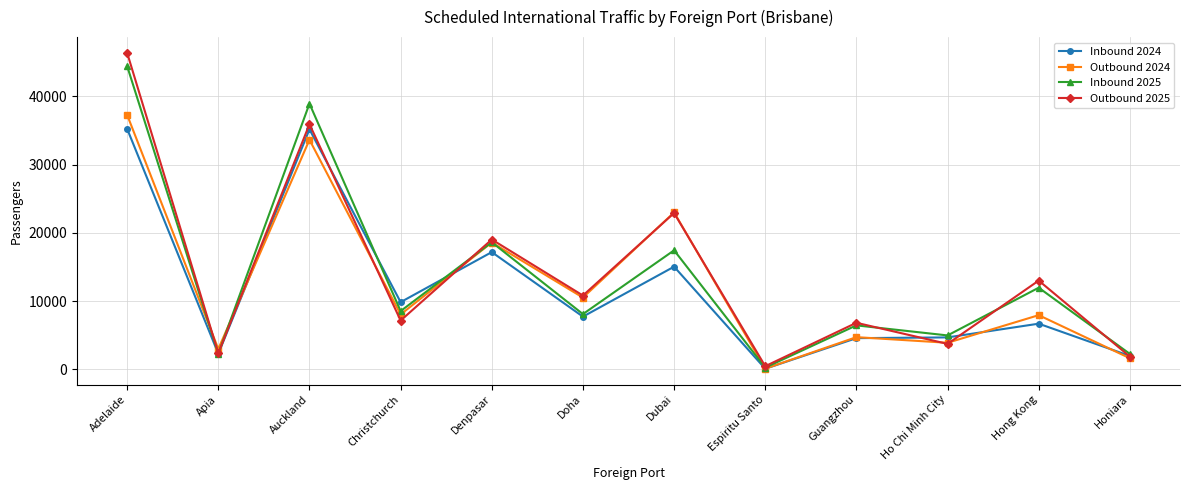

What are all the series names shown in the legend?

Inbound 2024, Outbound 2024, Inbound 2025, Outbound 2025